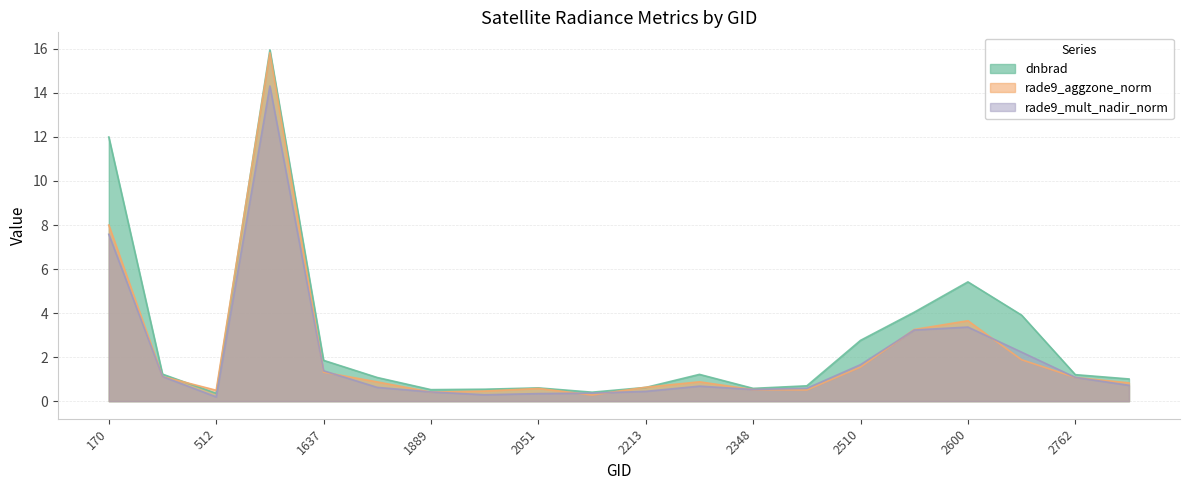

How many intersections are there between rade9_aggzone_norm and rade9_mult_nadir_norm?

10